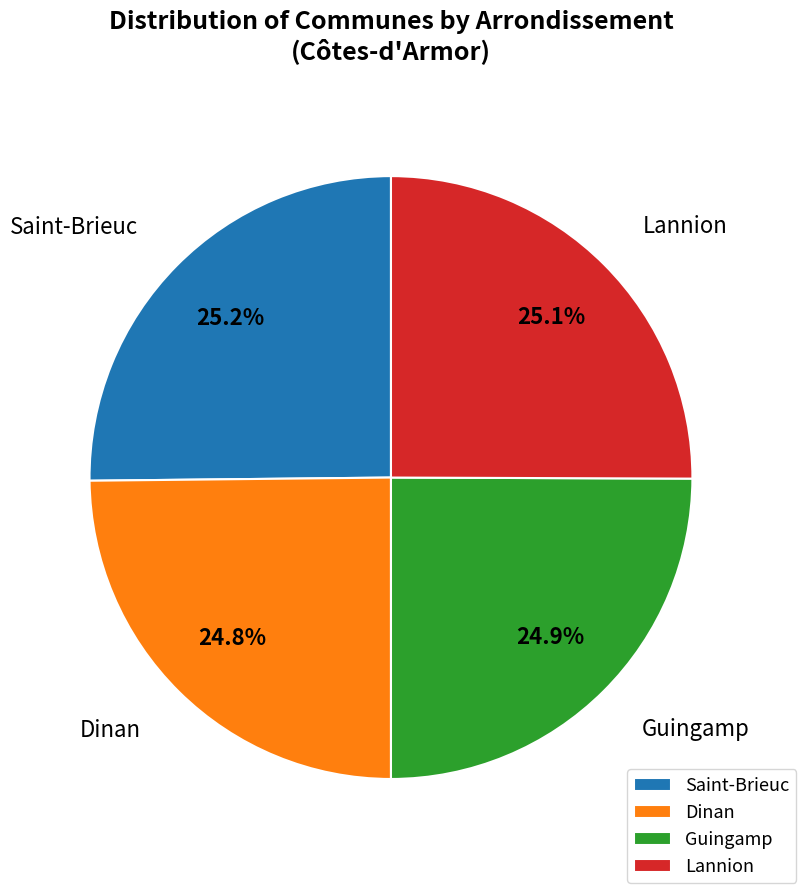

Combined, what portion of the pie is Dinan and Saint-Brieuc?

50.0%